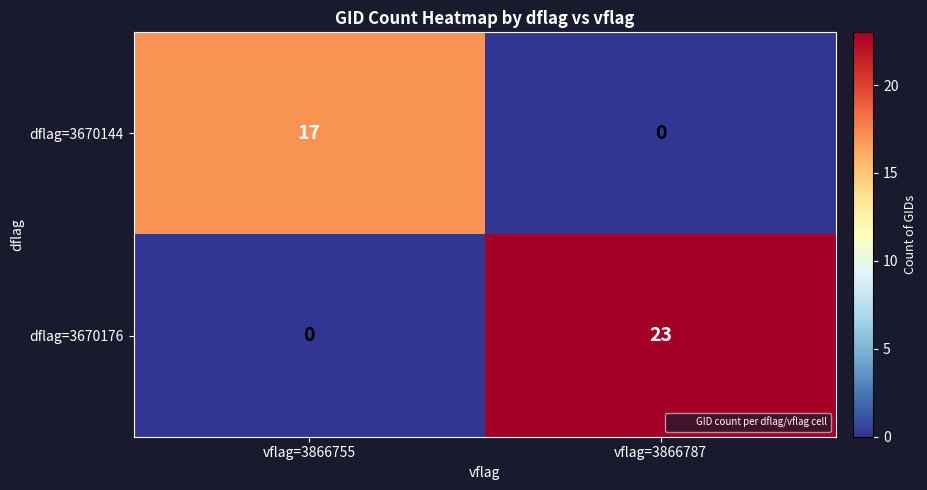

Is it true that dflag=3670144 equals 17 at vflag=3866755?

True